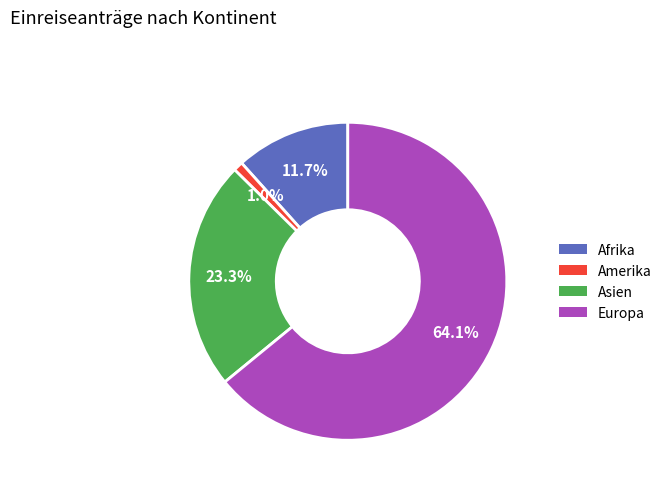

To the nearest percent, what is the difference between the largest and smallest slice percentages?

63%